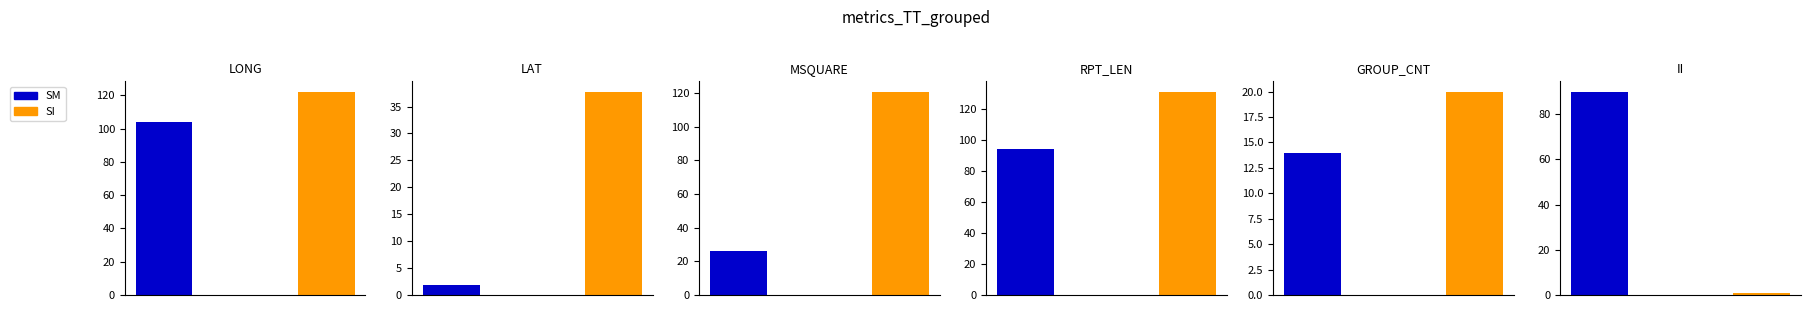

Rank the categories by SM value from lowest to highest.

LAT, GROUP_CNT, MSQUARE, II, RPT_LEN, LONG